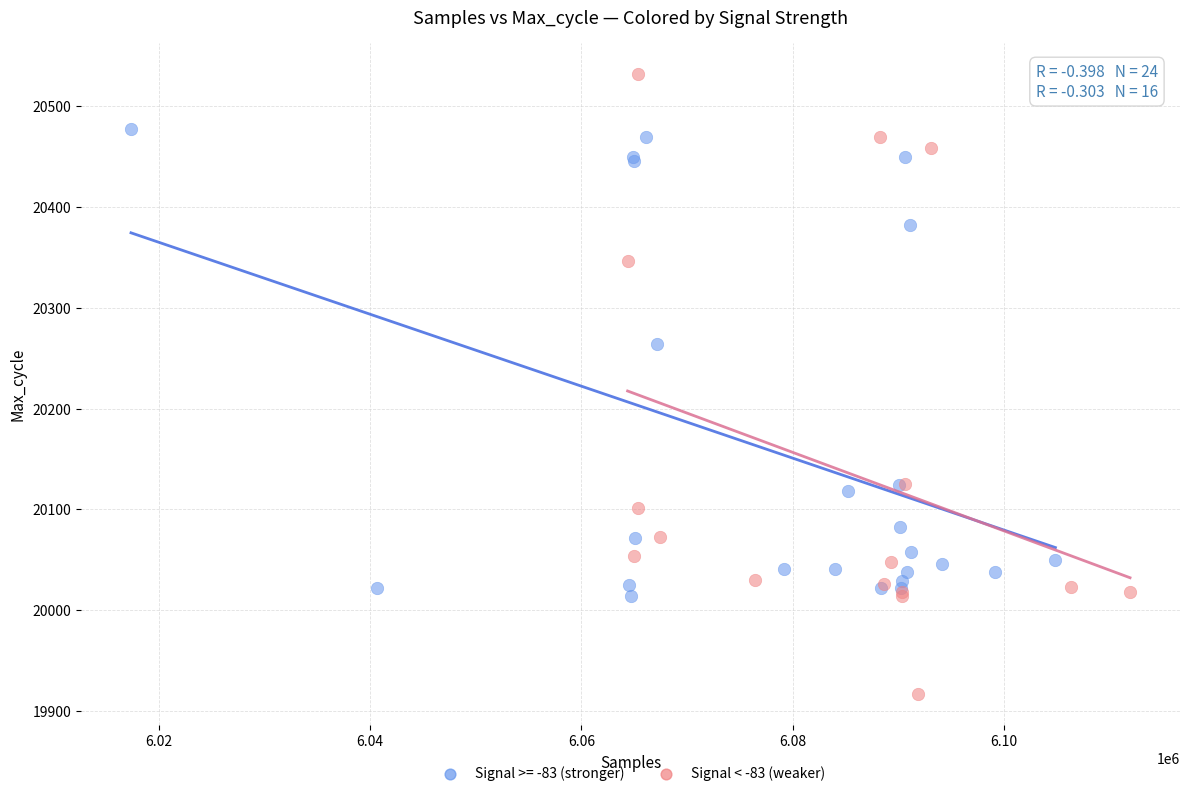

Which series has the largest Y range (max minus min)?

Signal < -83 (weaker)